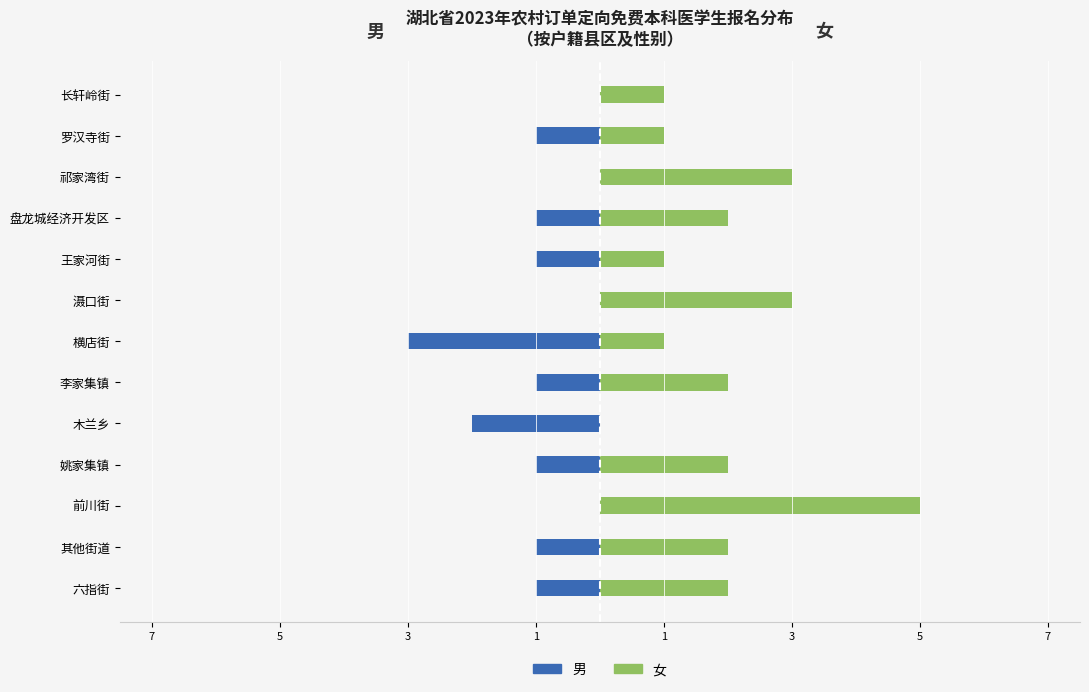

What are all the series names shown in the legend?

男, 女